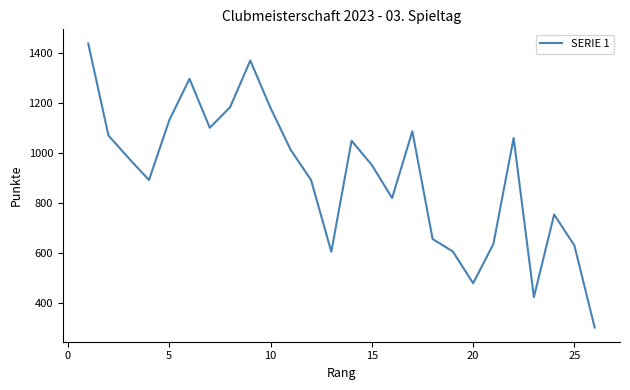

What is the maximum value shown in the chart?

1436